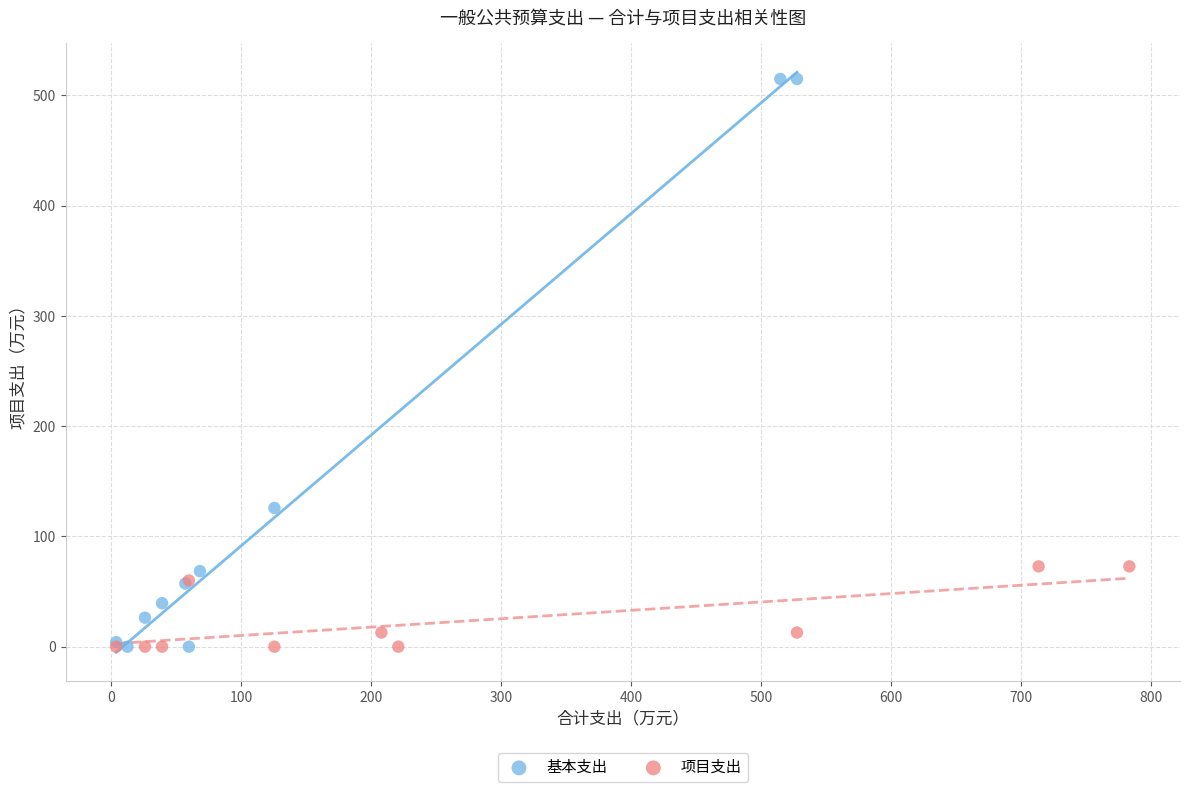

Which series has the widest spread of Y values?

基本支出